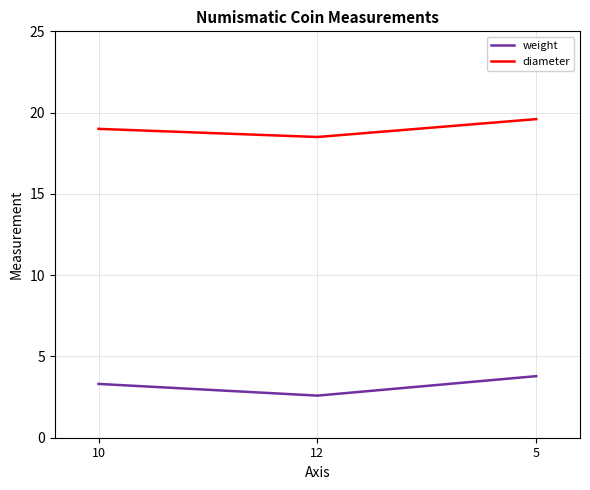

At which category is the sum across all series the highest?

5